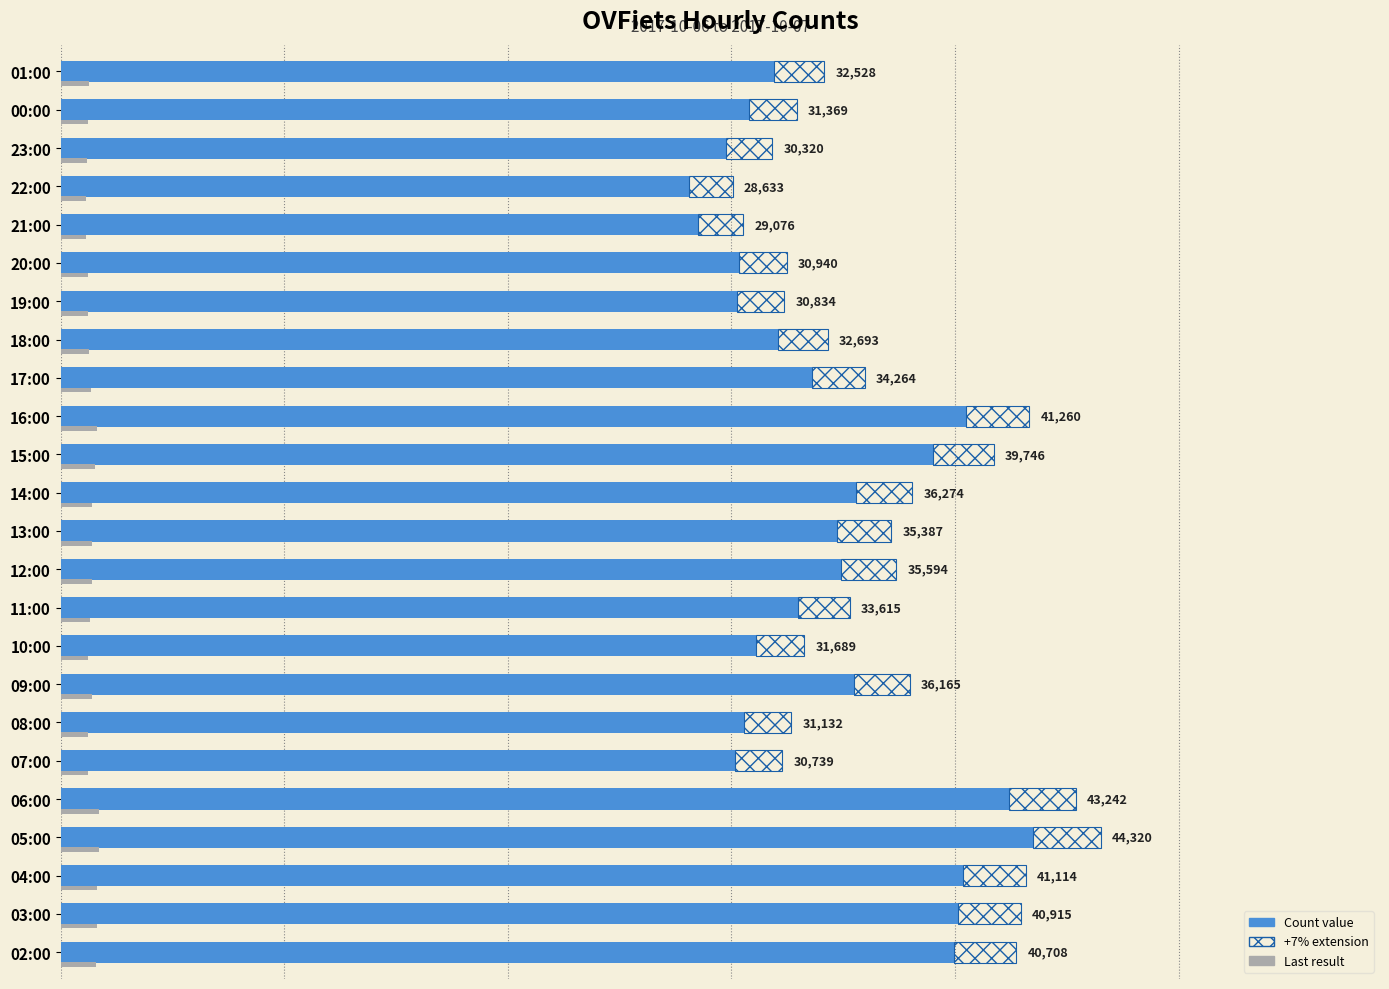

What is the value of the 10th bar from the left?

33615